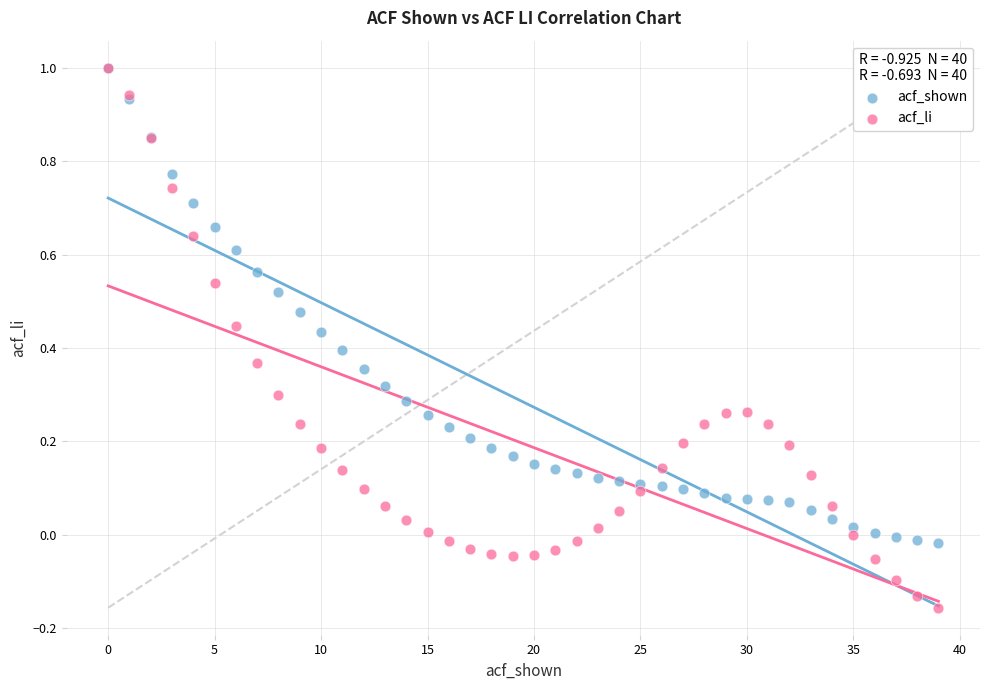

Which series has the largest Y range (max minus min)?

acf_li